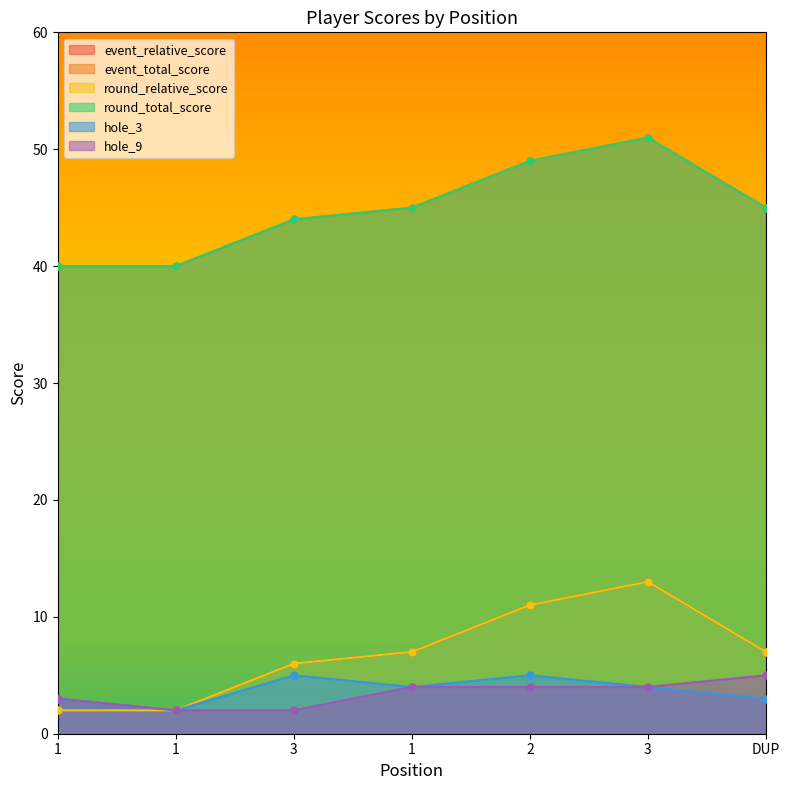

Which series has the largest total across all categories?

event_total_score